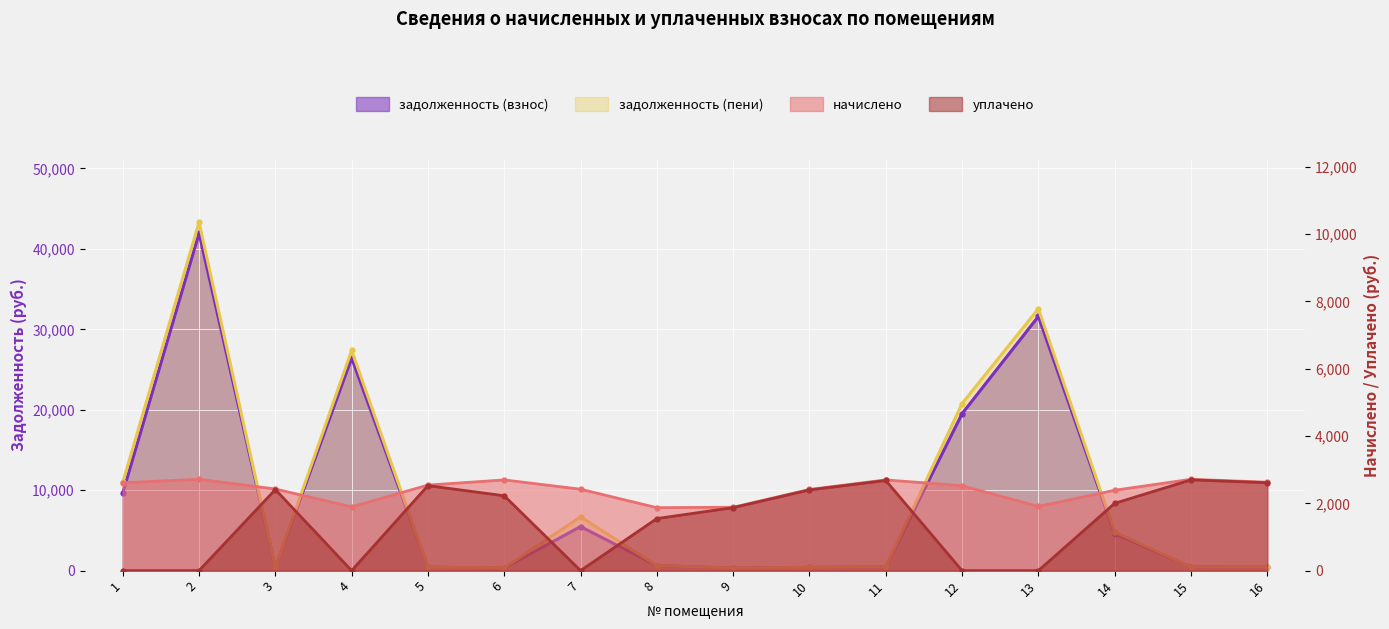

What is the total value across all series at 15?

6317.4